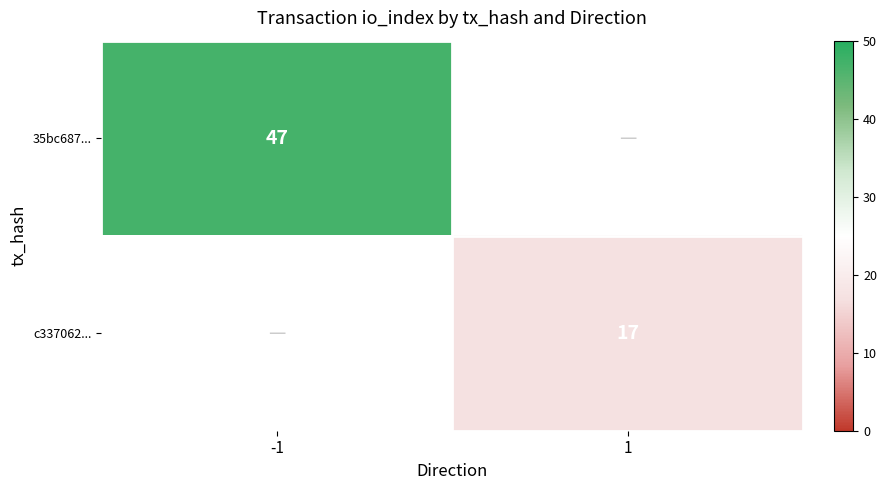

The value of c337062... at 1 is 10. True or false?

False